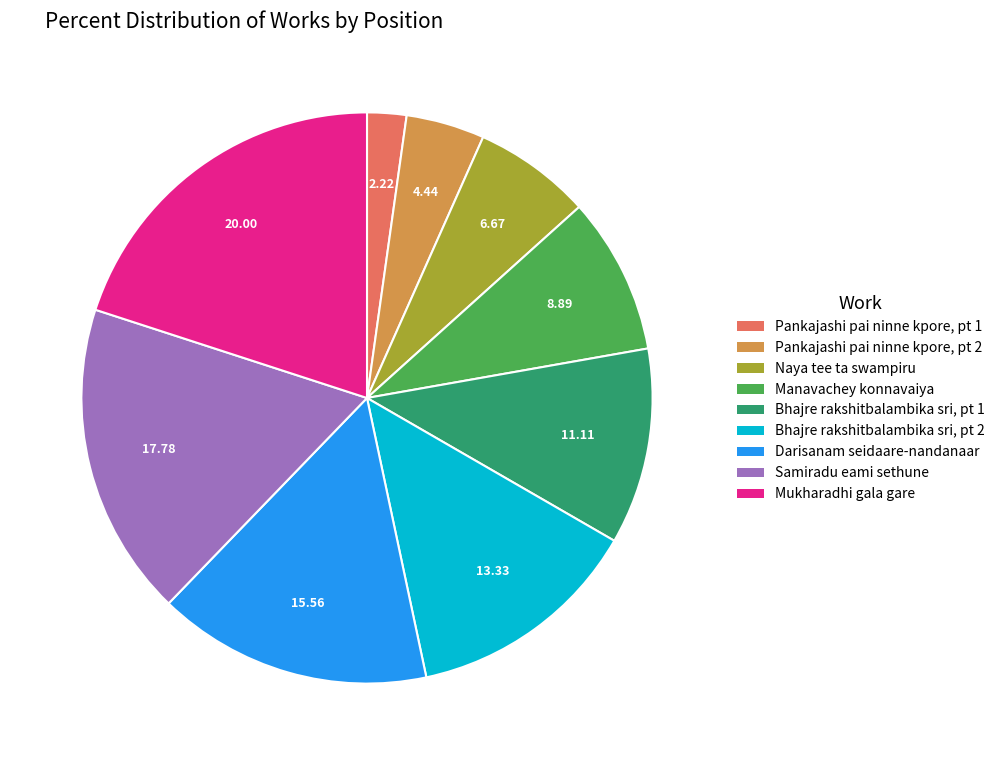

Which category has the smallest portion of the pie?

Pankajashi pai ninne kpore, pt 1